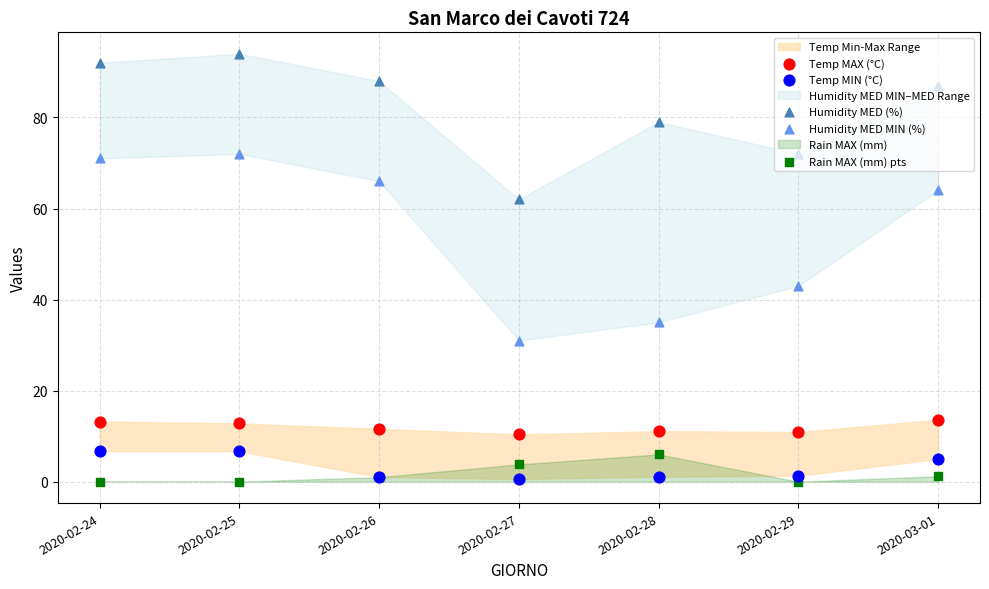

Which series has the largest total across all categories?

Humidity MED (%)